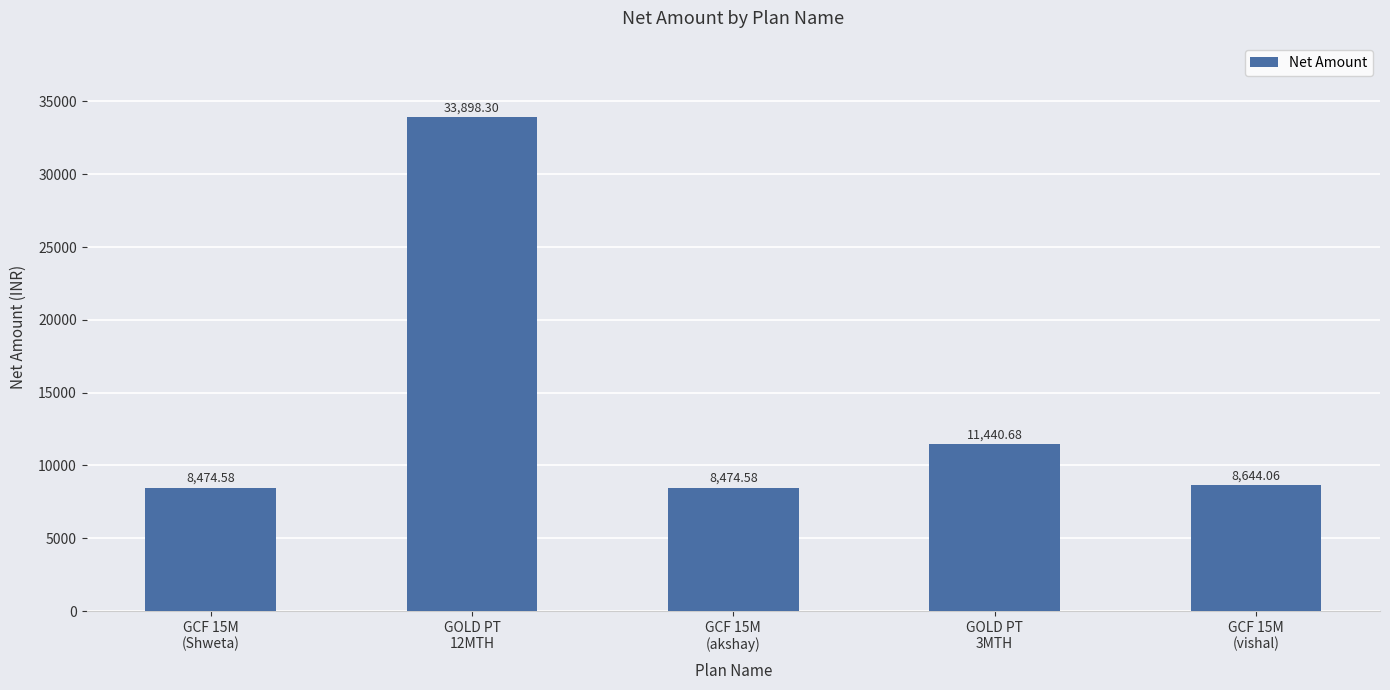

What is the ratio of the value at GCF 15M
(vishal) to the value at GOLD PT
3MTH?

0.8